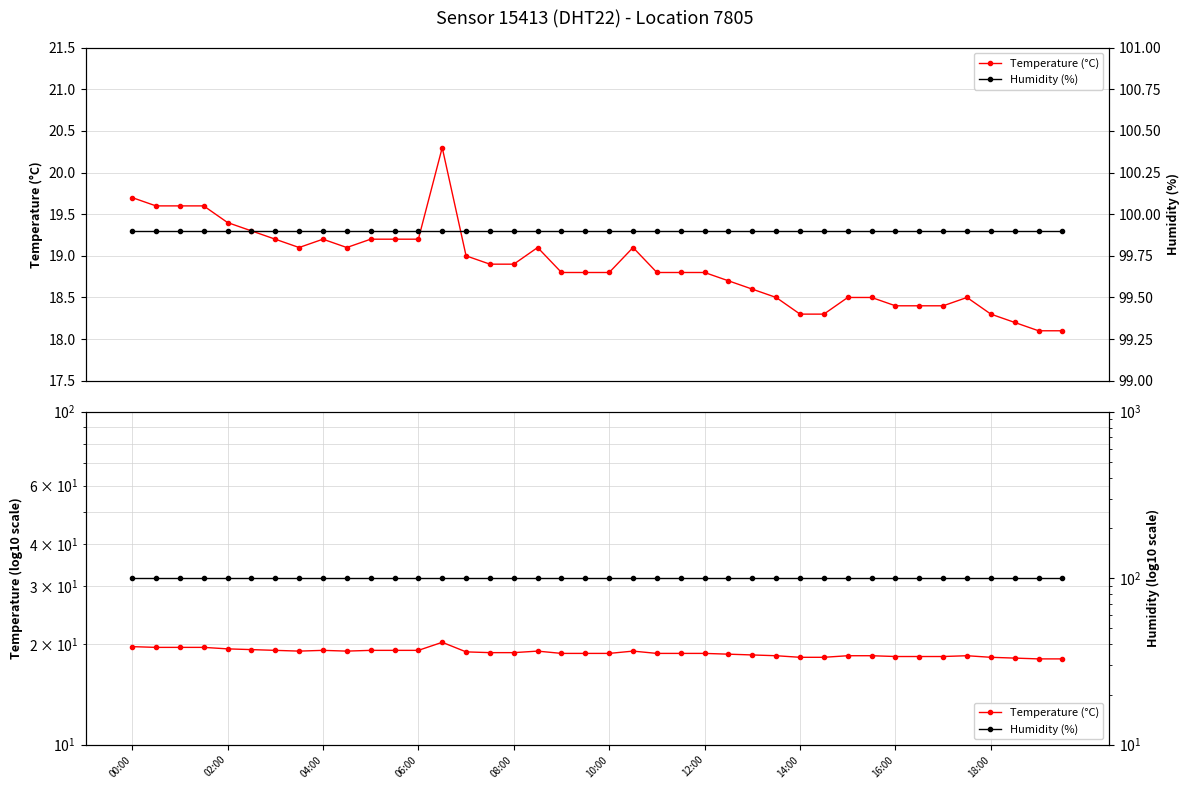

Does the chart display data point markers on the line(s)?

Yes